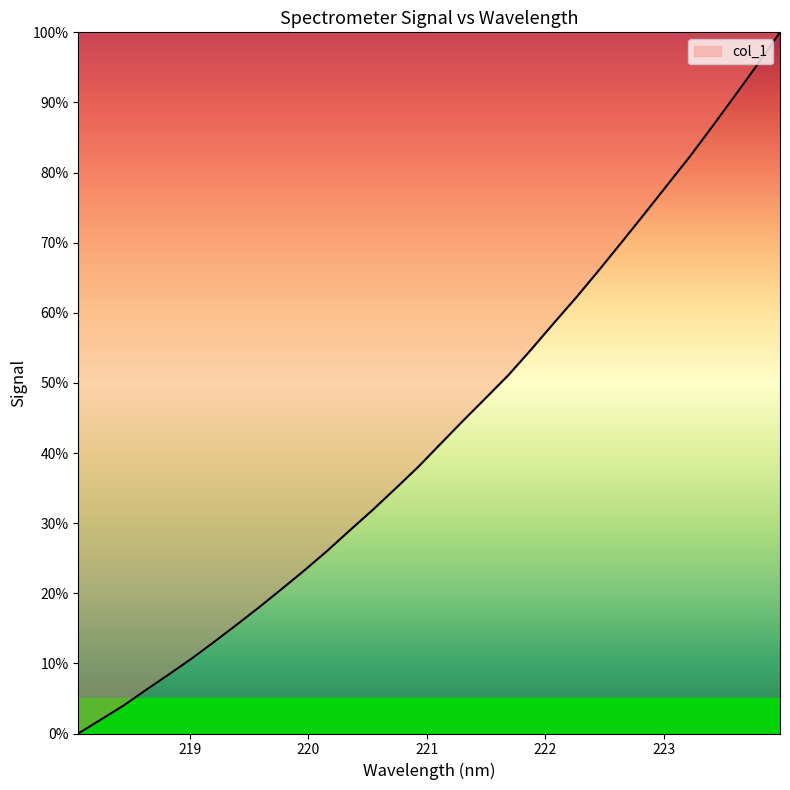

What is the difference between the maximum and minimum values?

100.0